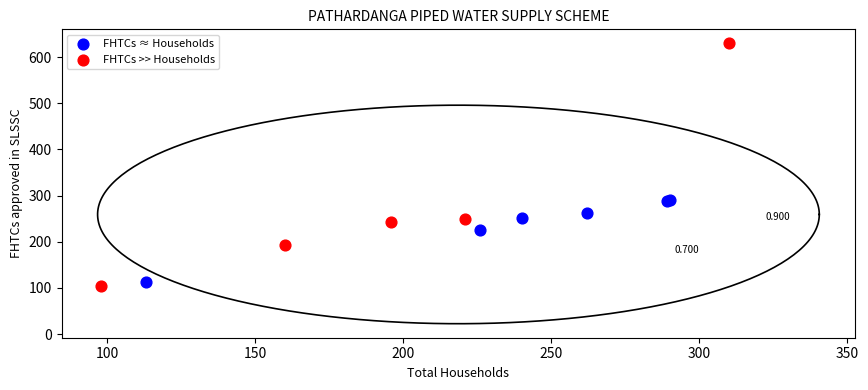

Which series reaches the maximum Y coordinate?

FHTCs >> Households